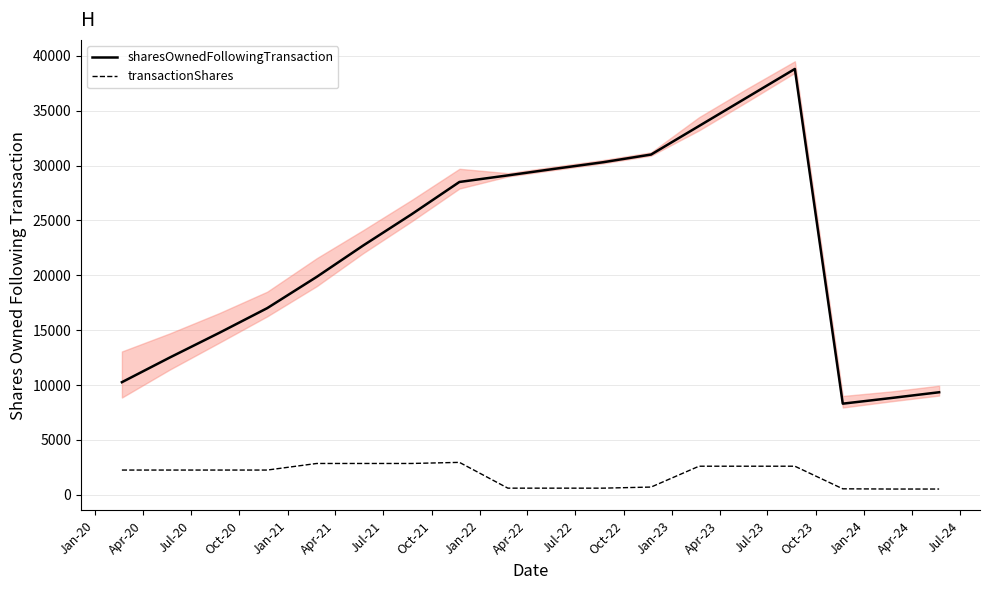

Which series has the largest total across all categories?

sharesOwnedFollowingTransaction